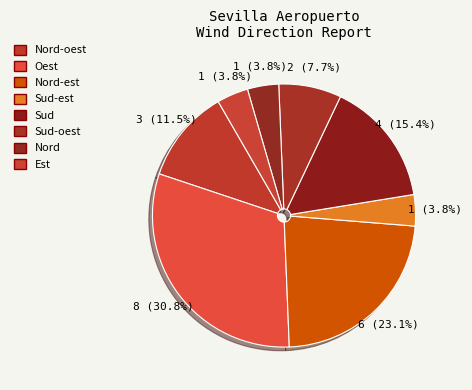

What percentage is NOT represented by Nord?

96.2%